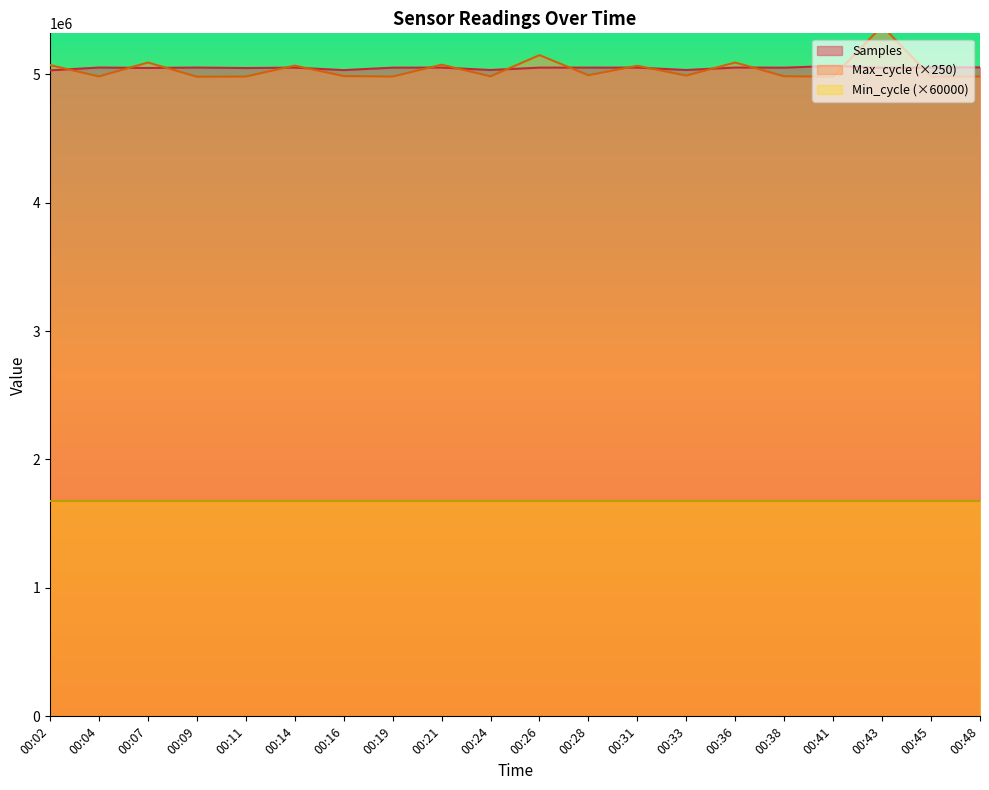

True or false: Samples has a value of 1282513 at 00:33.

False